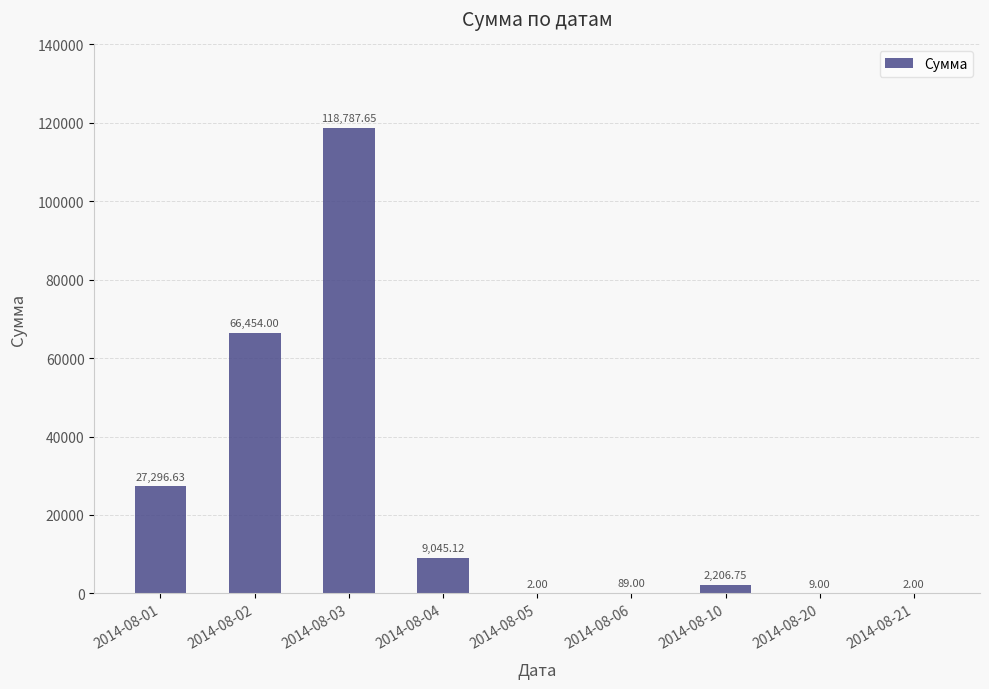

What value does the data have at 2014-08-20?

9.0